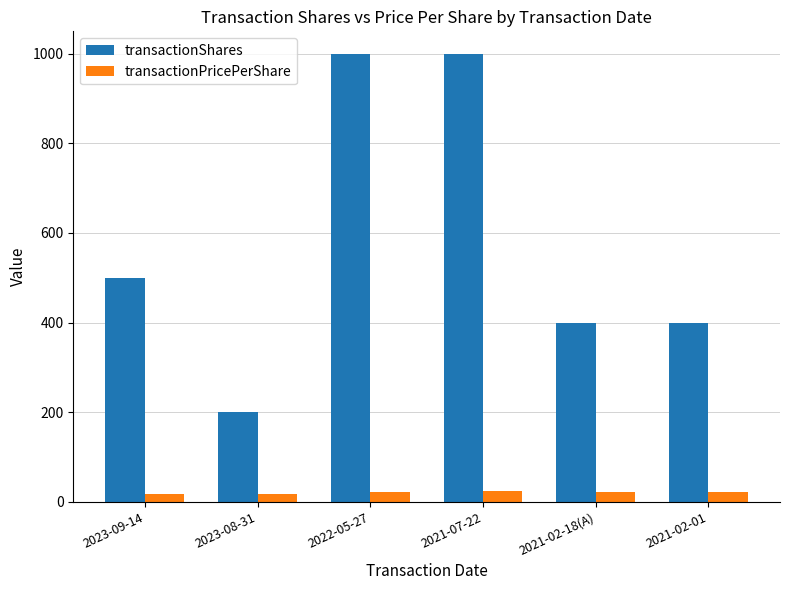

What is the lowest value of the transactionShares series?

200.0